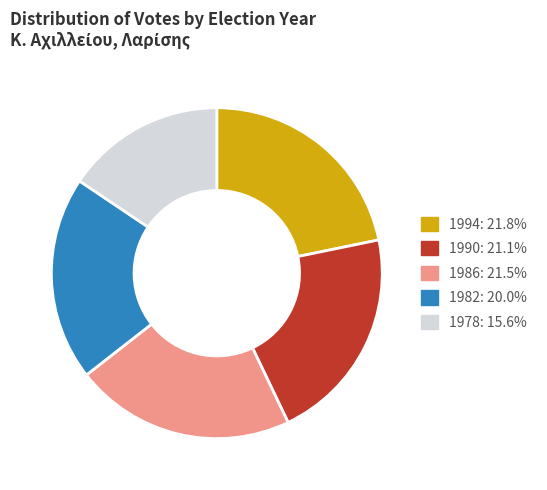

Does any single category account for the majority?

No